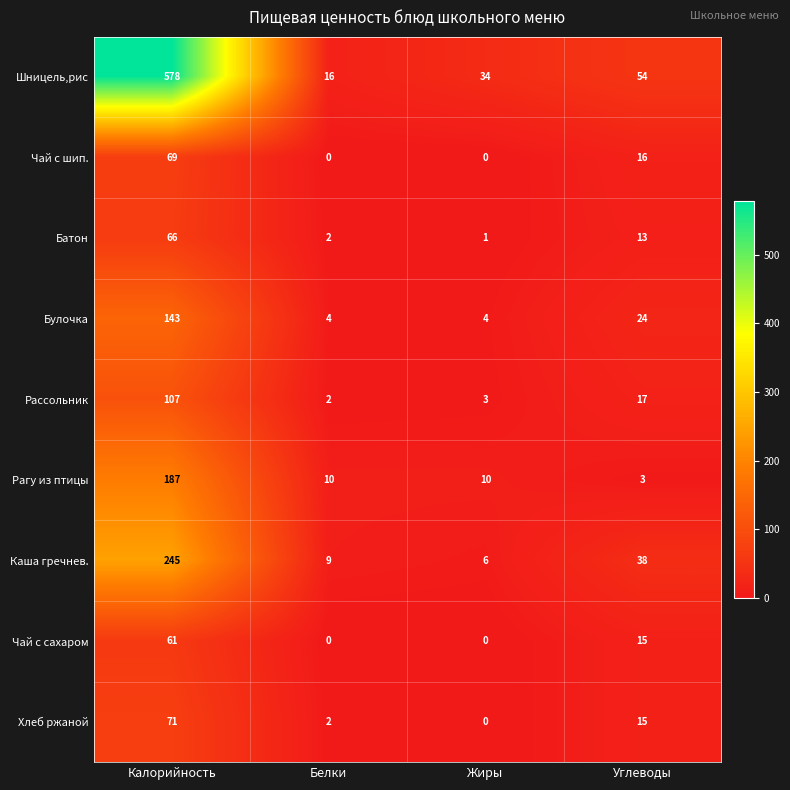

Count the number of categories in the chart.

4